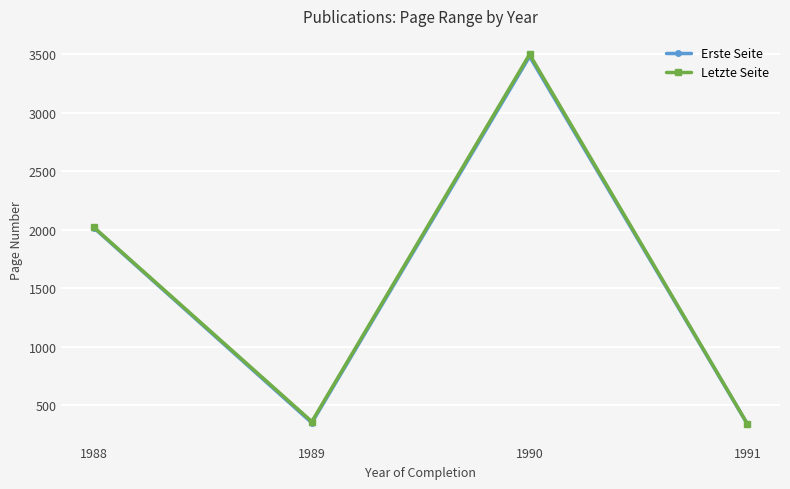

True or false: Letzte Seite and Erste Seite cross at least once.

False